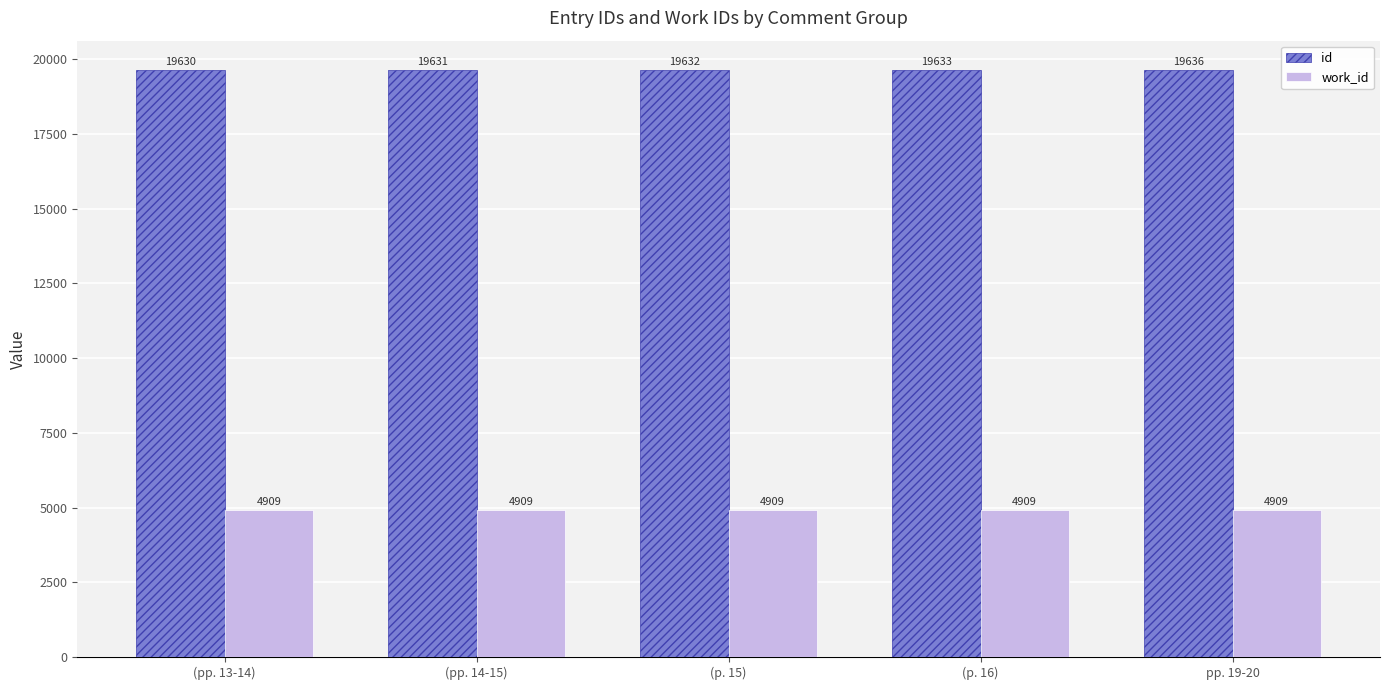

The id series shows 12803 at (p. 16). True or false?

False